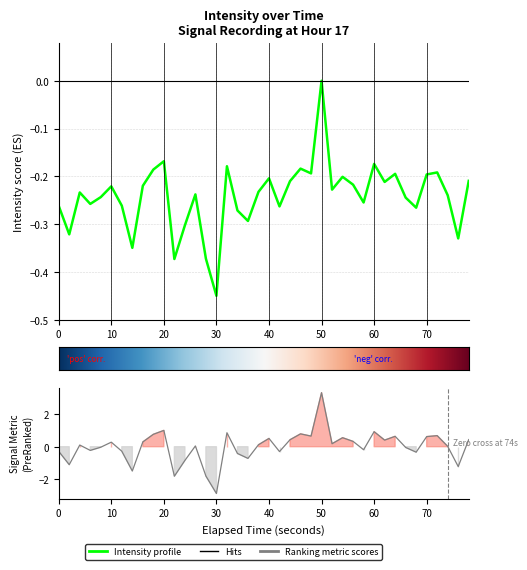

How many data points does each series have?

40